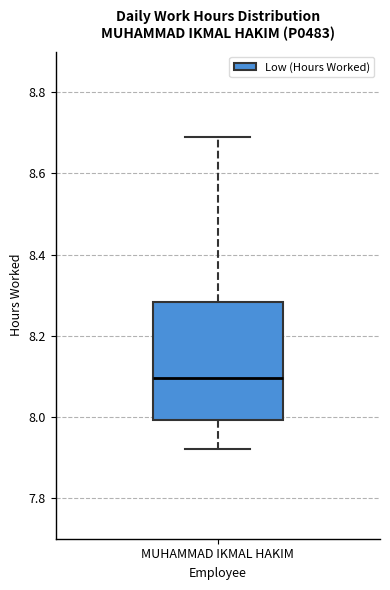

Transcribe this box plot: give where the median line is, the range the box spans, and where the two whiskers end, as read against the y-axis. The values are not printed on the chart, so give them approximately, as read against the axis.

median 8.10, box 8.00 to 8.28, whiskers 7.92 to 8.70